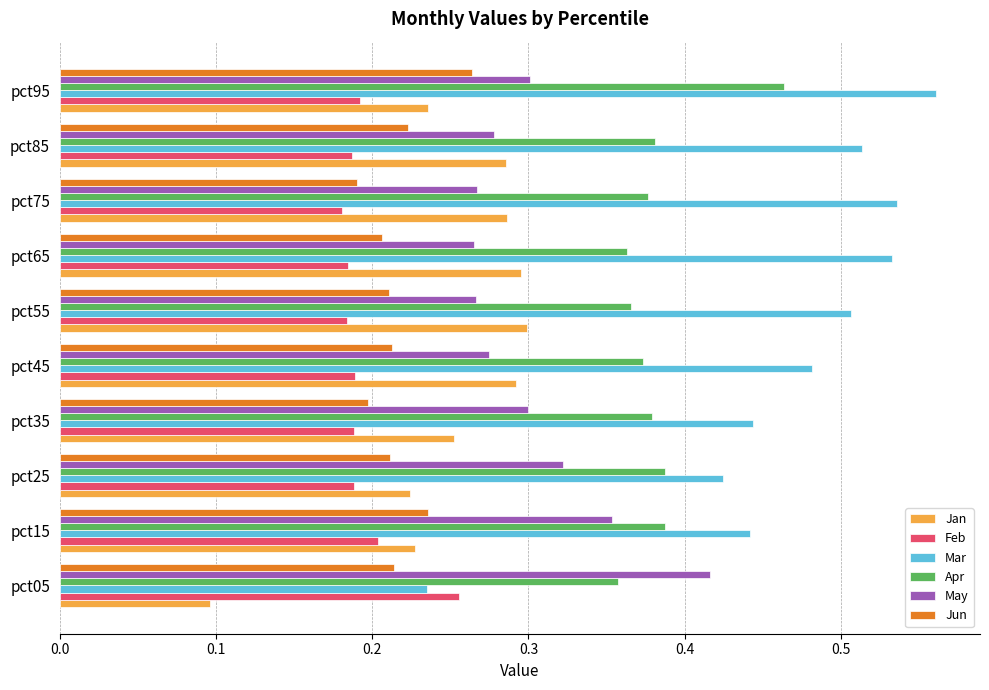

At how many categories does at least one series exceed 0?

10